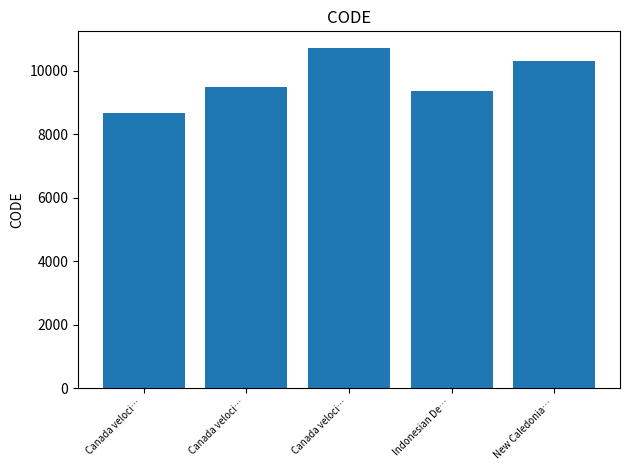

What is the change in value from Canada veloci… to Canada veloci…?

+807